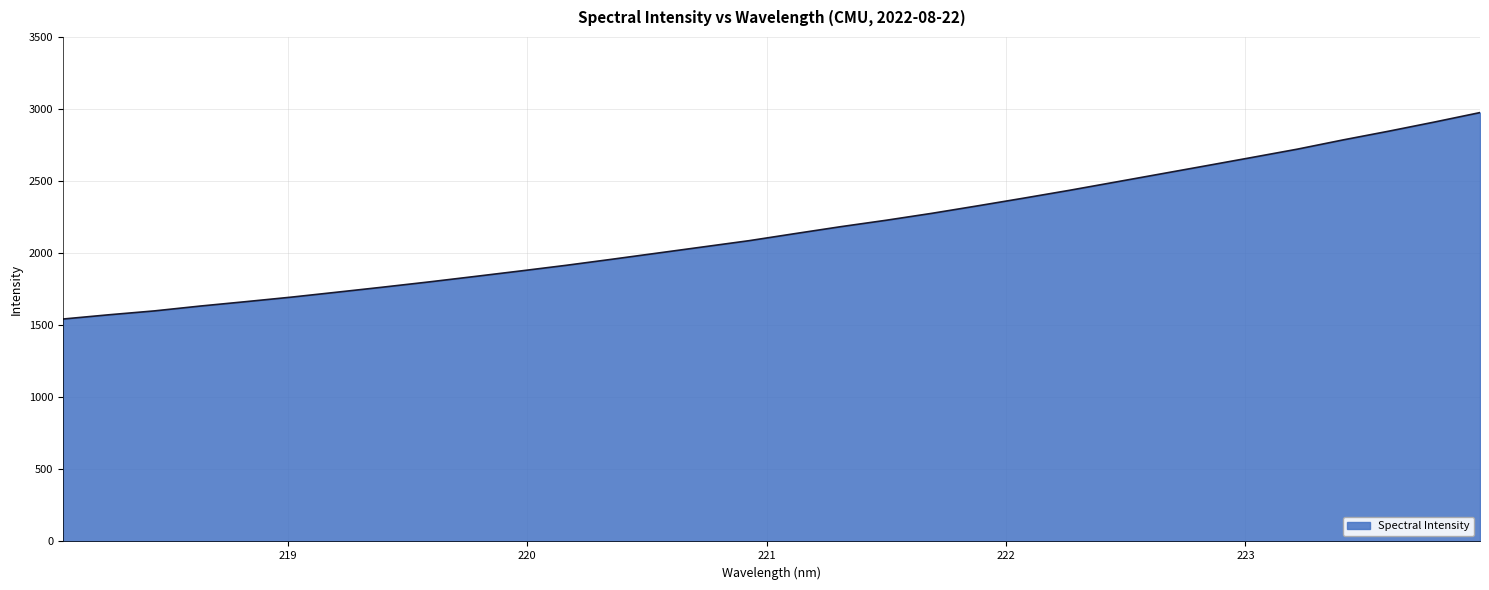

What is the smallest value displayed?

1543.0